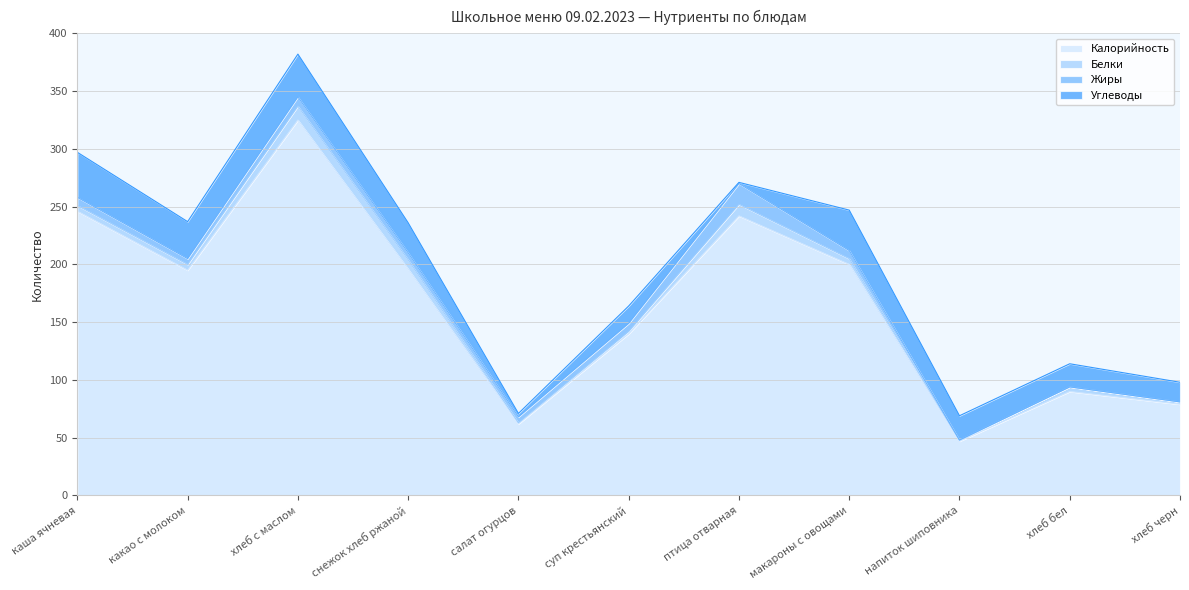

Where does the Калорийность series first go above 195?

каша ячневая